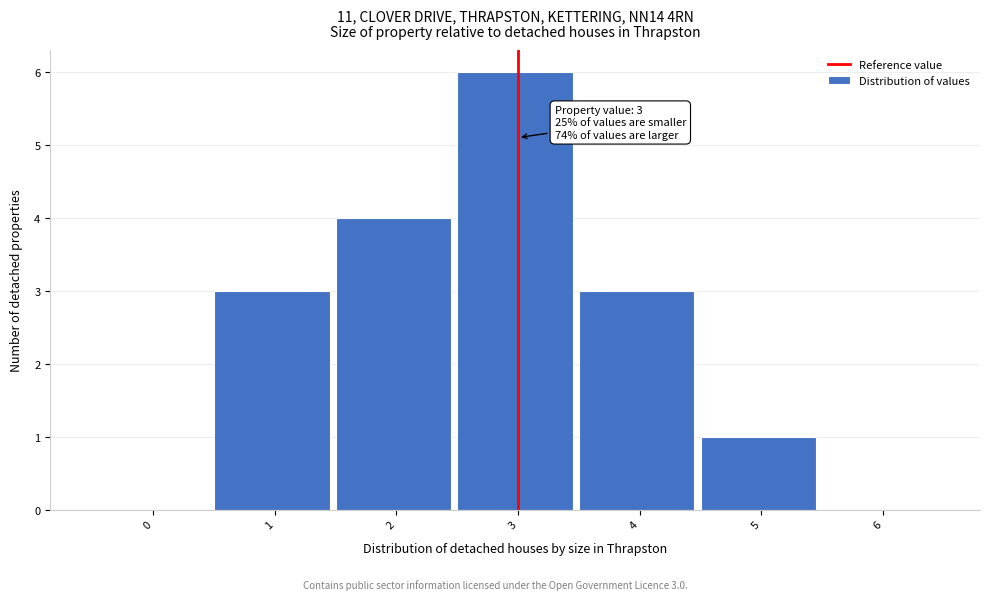

Reading left to right, list all the values displayed in this chart.

0=0	1=3	2=4	3=6	4=3	5=1	6=0